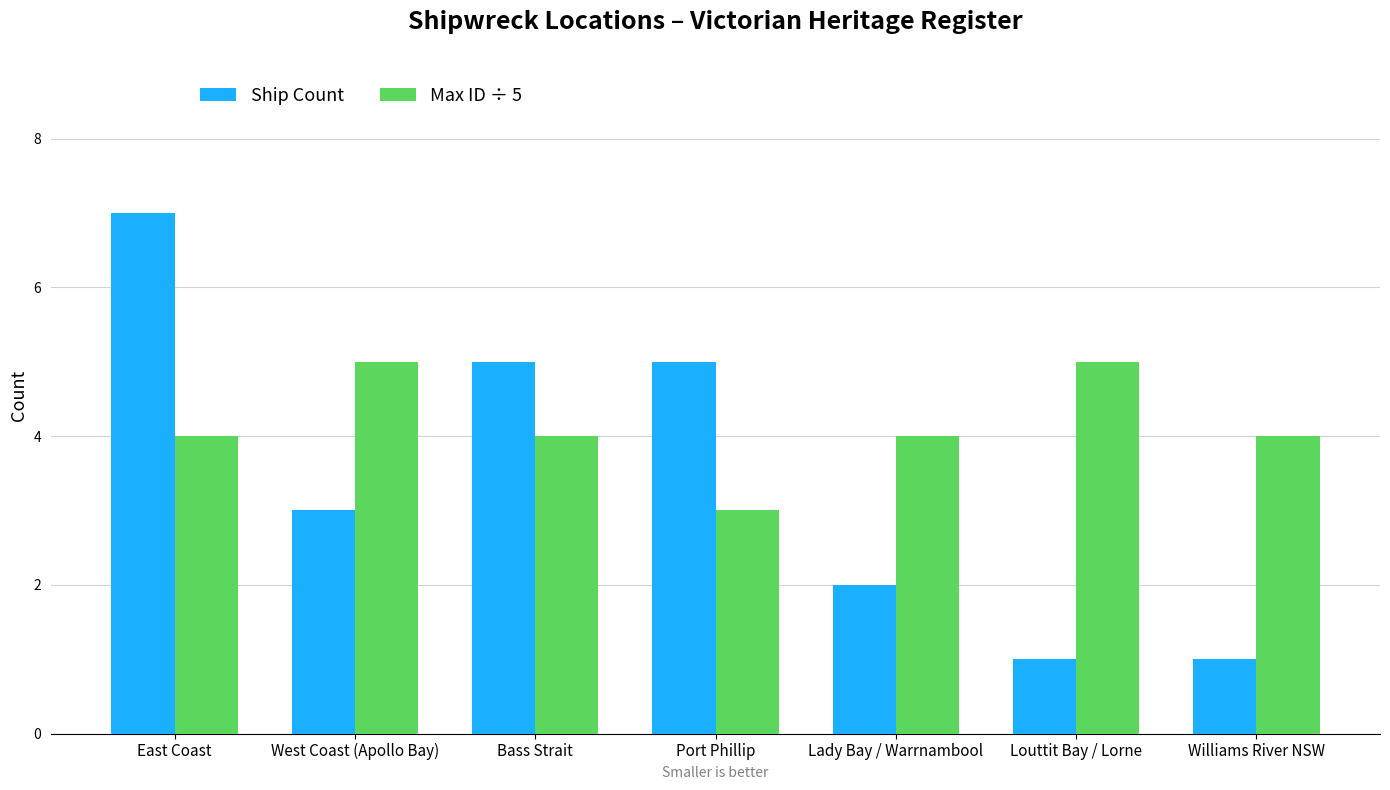

Which category has the lowest value in the Max ID ÷ 5 series?

Port Phillip